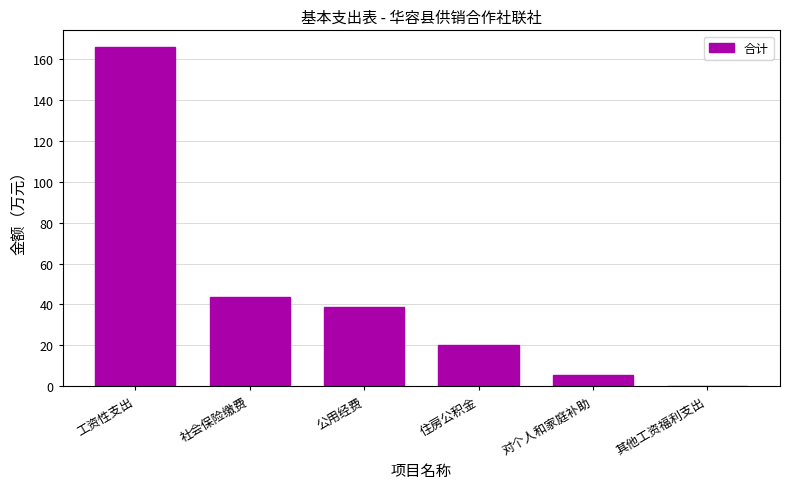

What is the ratio of the value at 社会保险缴费 to the value at 公用经费?

1.1